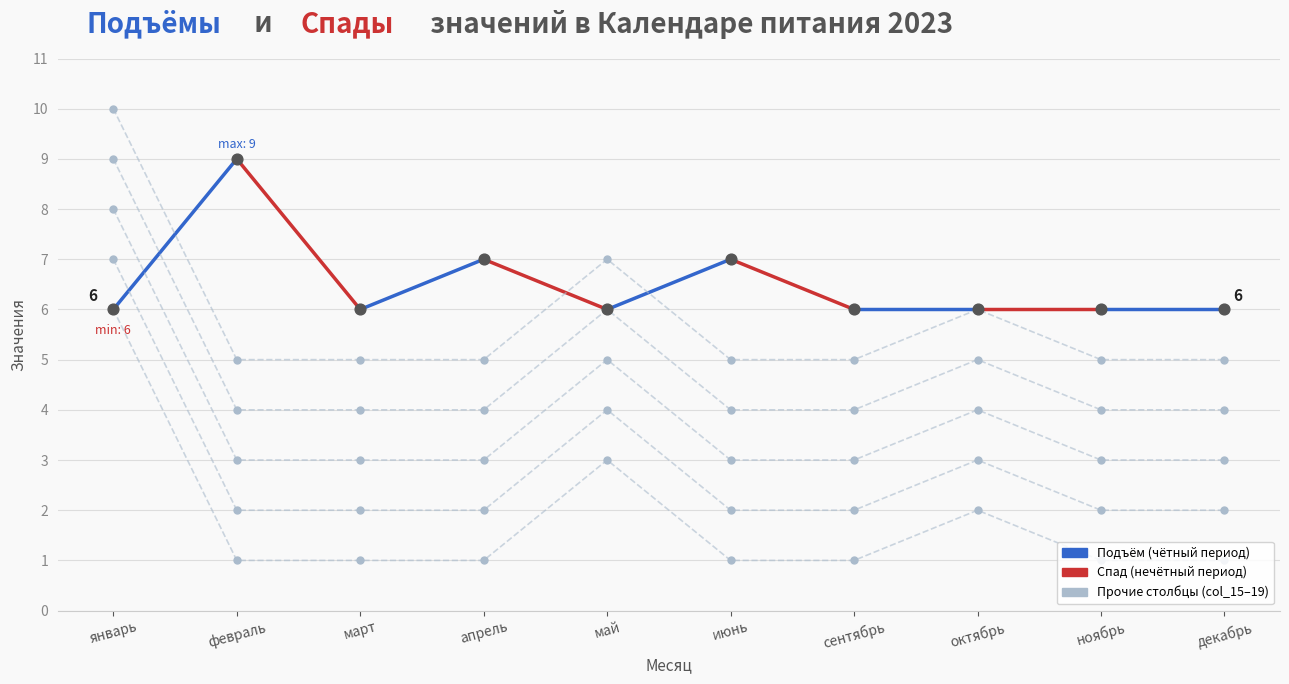

What is the change in value from июнь to сентябрь?

-1